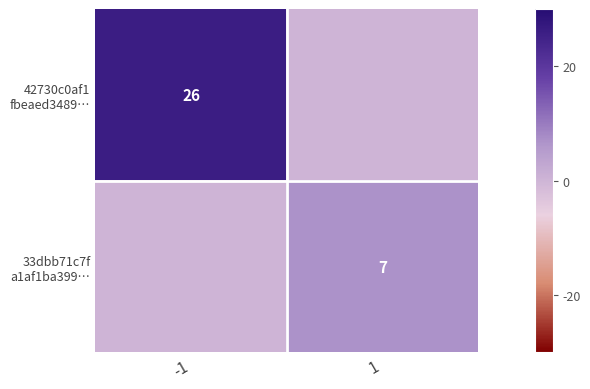

True or false: 42730c0af1 fbeaed3489… has a value of 26 at -1.

True